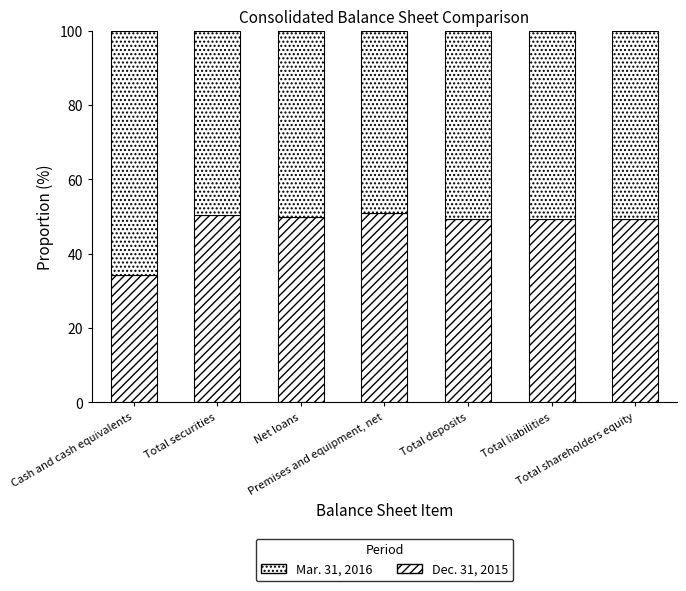

Rank the series at Total shareholders equity from lowest to highest value.

Dec. 31, 2015, Mar. 31, 2016